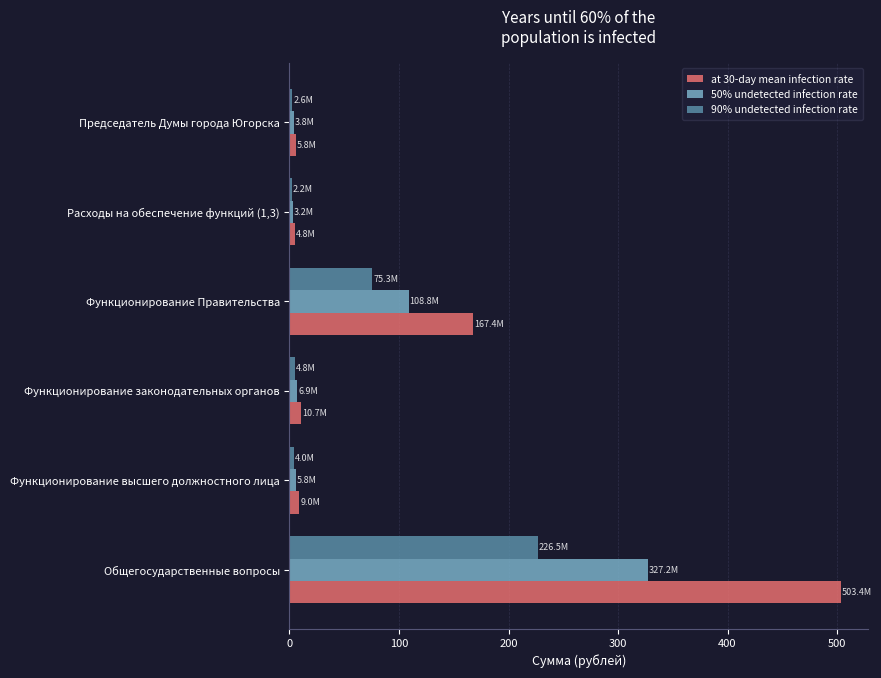

Which series has the widest spread of values?

at 30-day mean infection rate